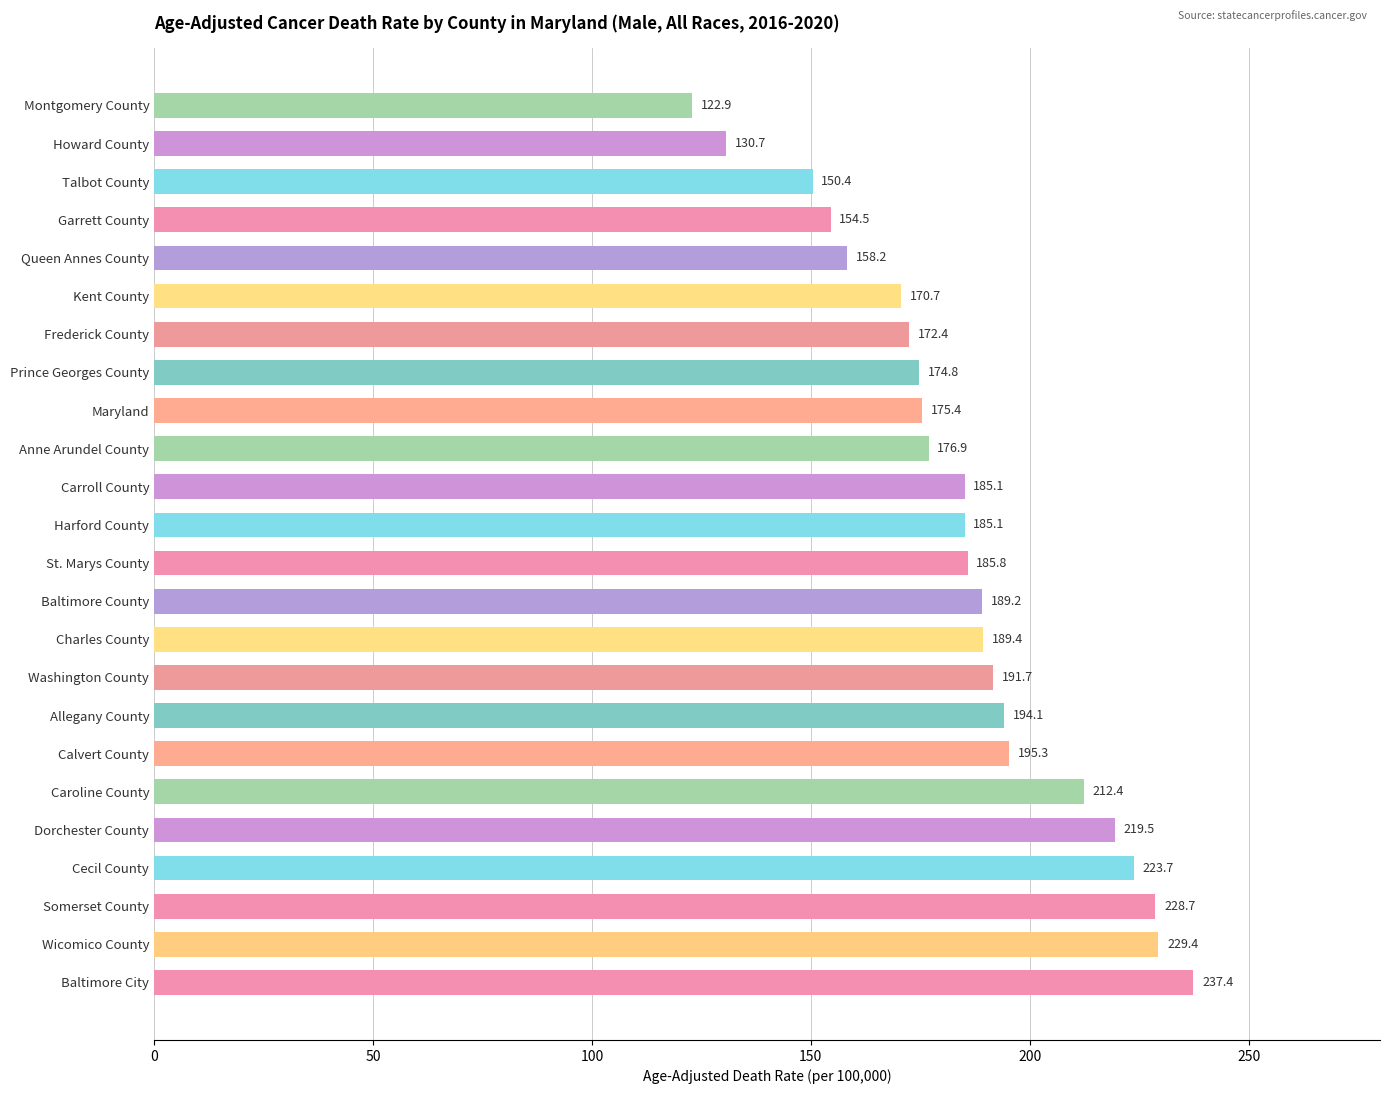

How many data points are less than 185?

10